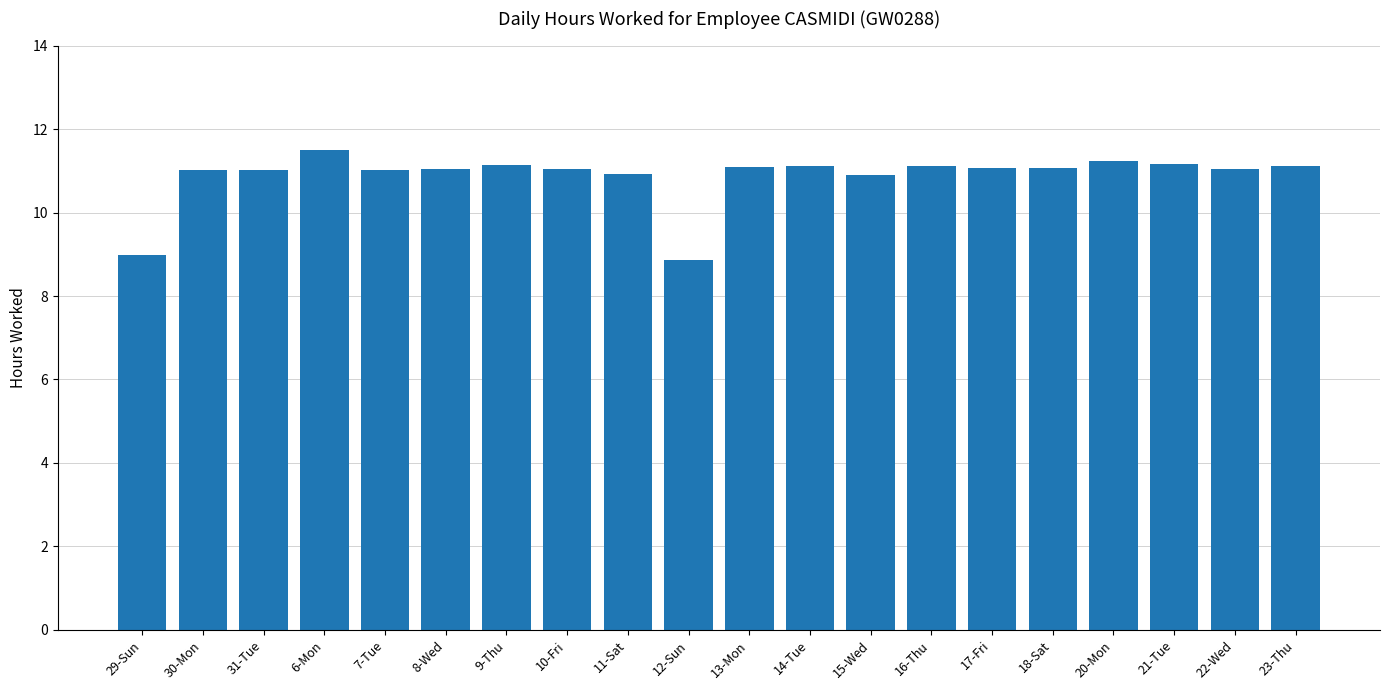

True or false: the data shows 10.9 at 15-Wed.

True